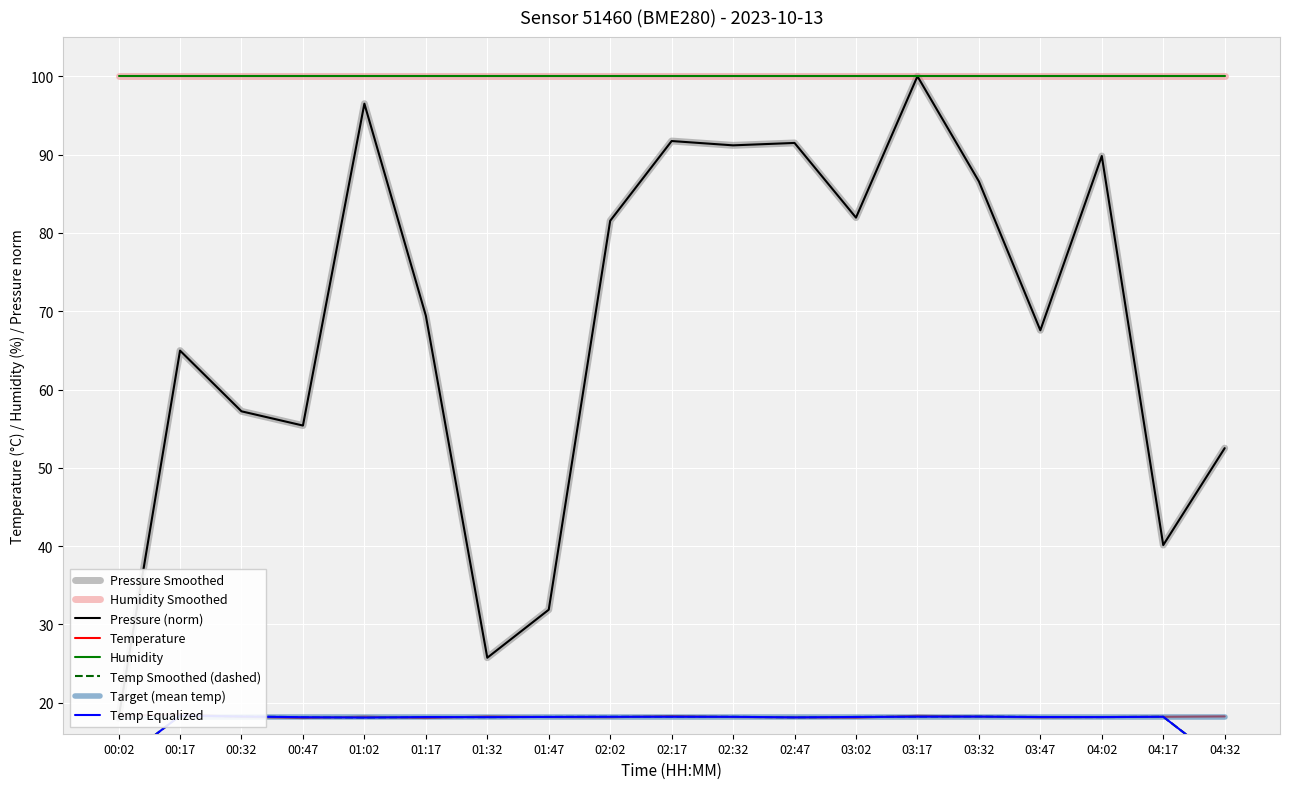

What is the maximum value shown in the chart?

100.0